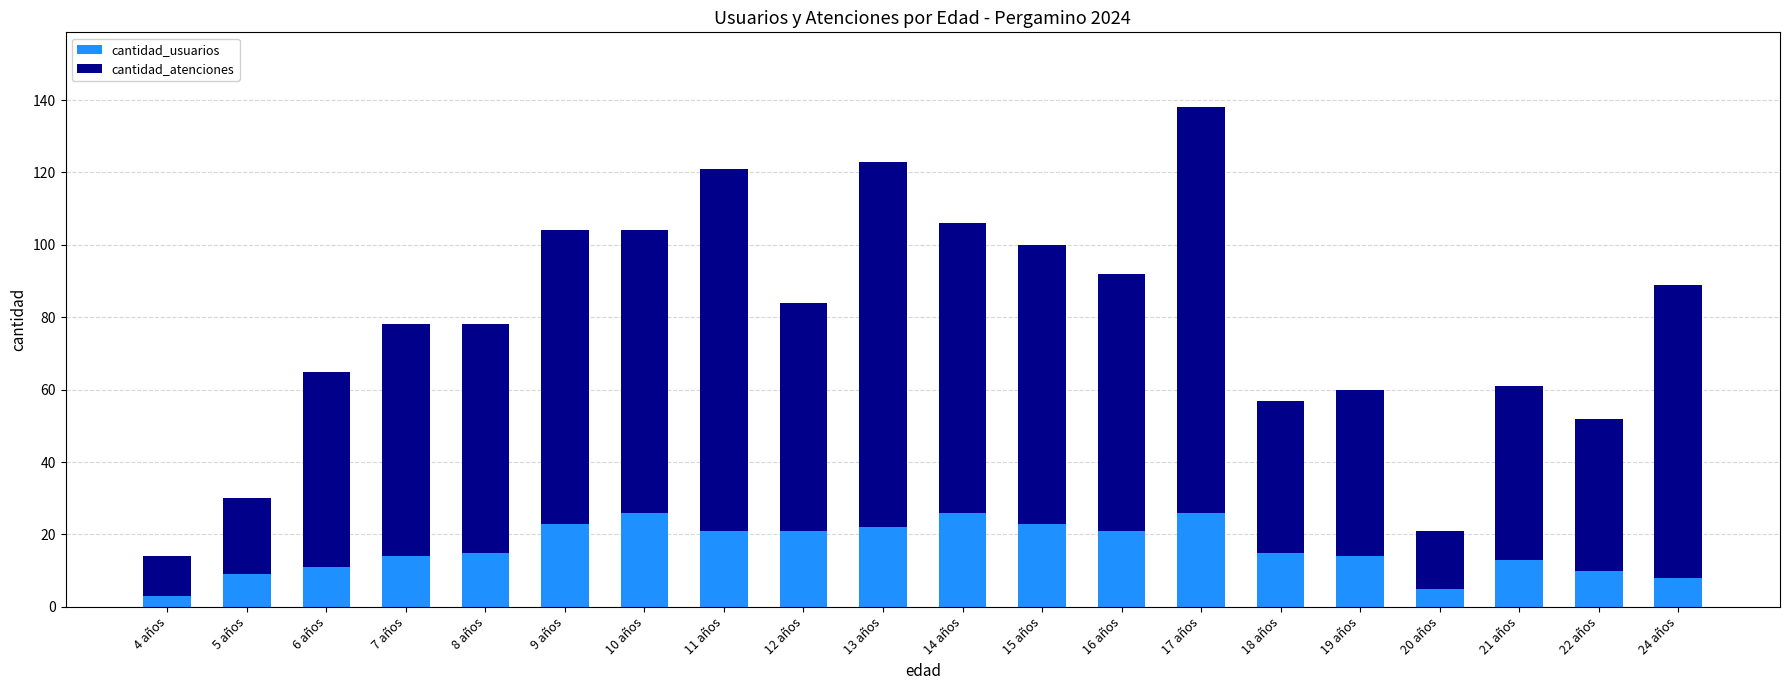

What is the highest value of the cantidad_usuarios series?

26